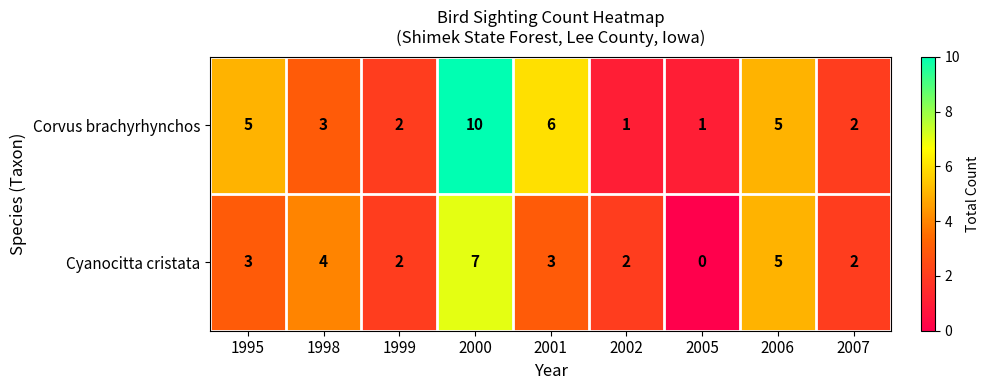

Reading left to right, transcribe all the data shown in this chart.

Corvus brachyrhynchos: 1995=5	1998=3	1999=2	2000=10	2001=6	2002=1	2005=1	2006=5	2007=2
Cyanocitta cristata: 1995=3	1998=4	1999=2	2000=7	2001=3	2002=2	2005=0	2006=5	2007=2